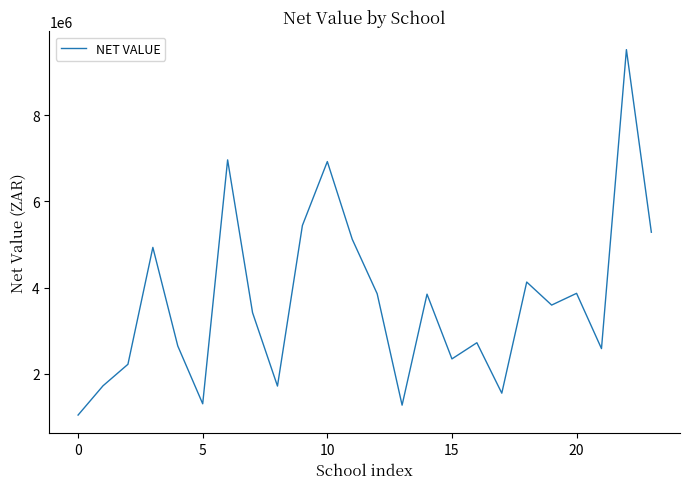

What is the minimum value shown in the chart?

1036800